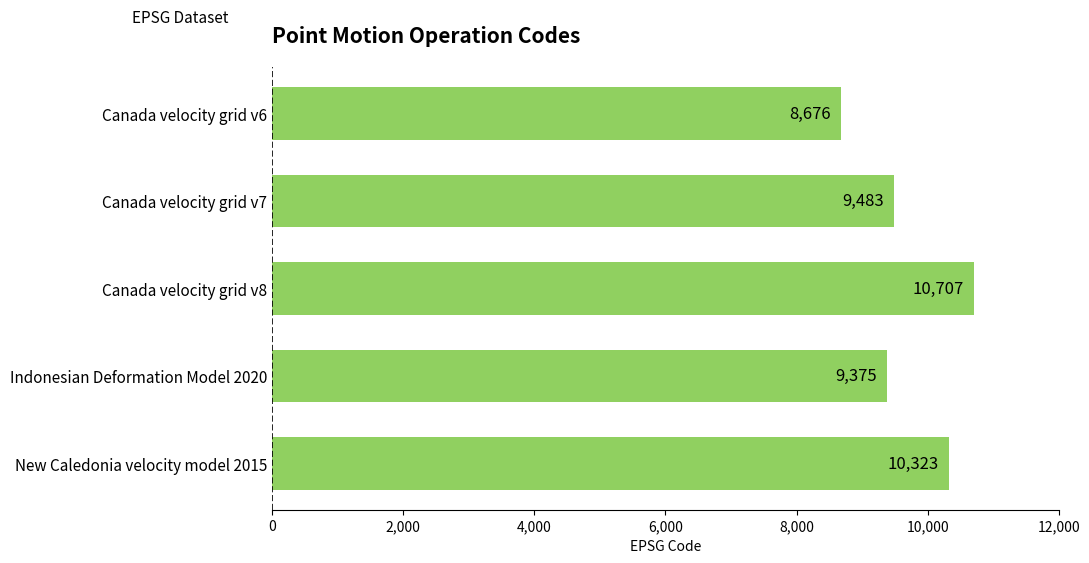

Between Indonesian Deformation Model 2020 and Canada velocity grid v7, which is larger?

Canada velocity grid v7